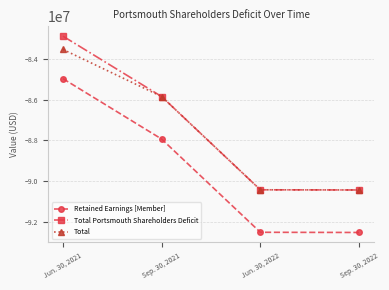

At which category is the sum across all series the highest?

Jun. 30, 2021